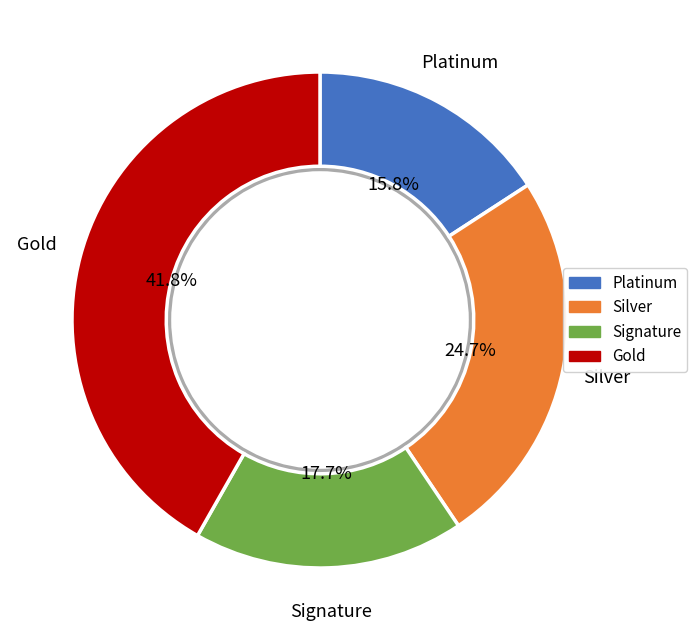

Is there any slice that represents more than half of the pie?

No